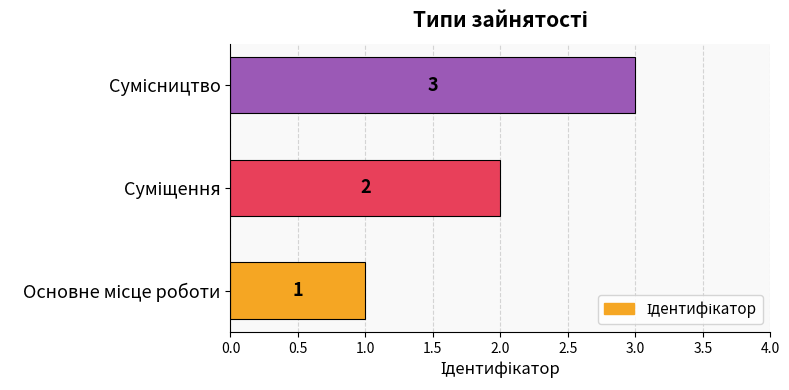

How many bars are there in total?

3